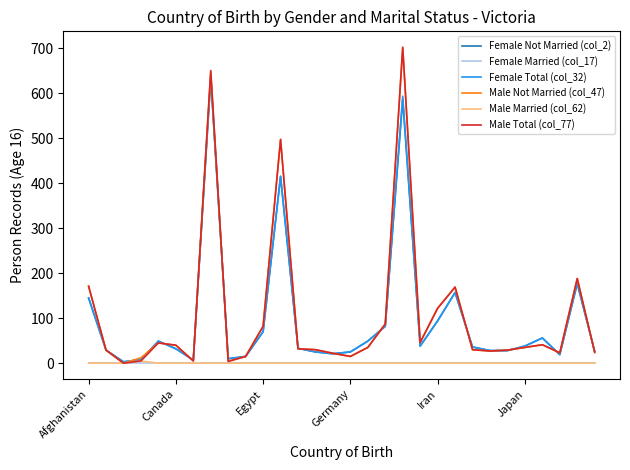

Which series has the largest range (max minus min)?

Male Total (col_77)